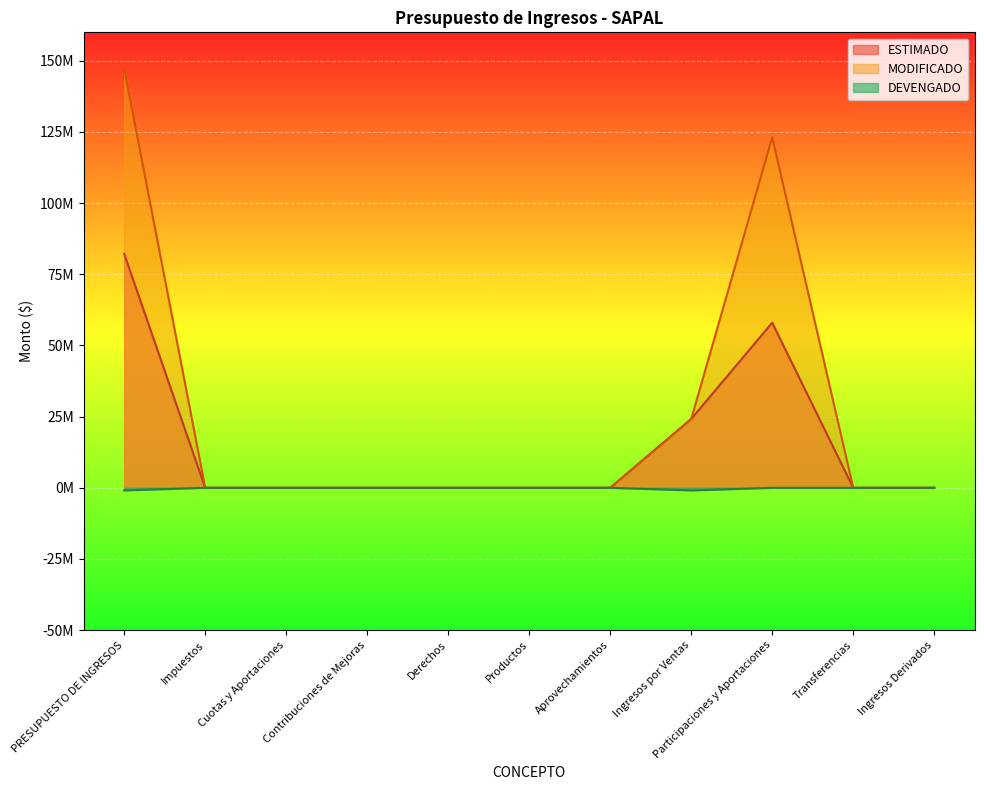

True or false: ESTIMADO and MODIFICADO cross at least once.

False